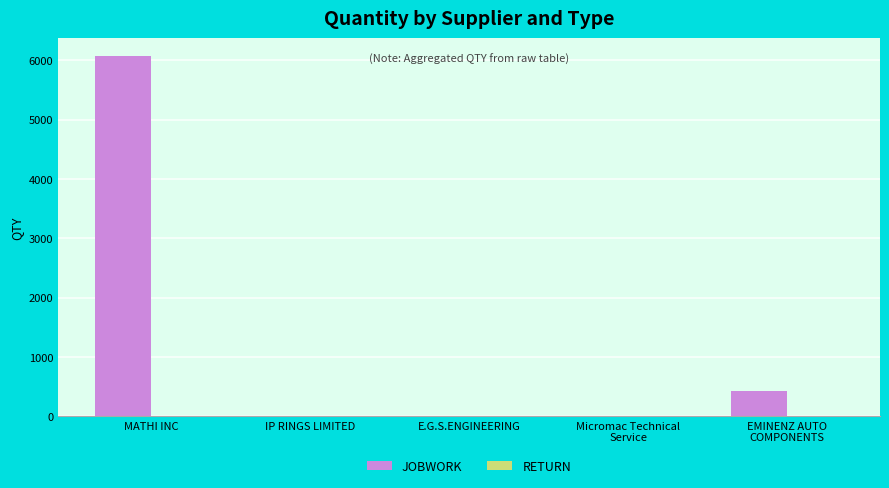

The JOBWORK series shows 8396 at MATHI INC. True or false?

False